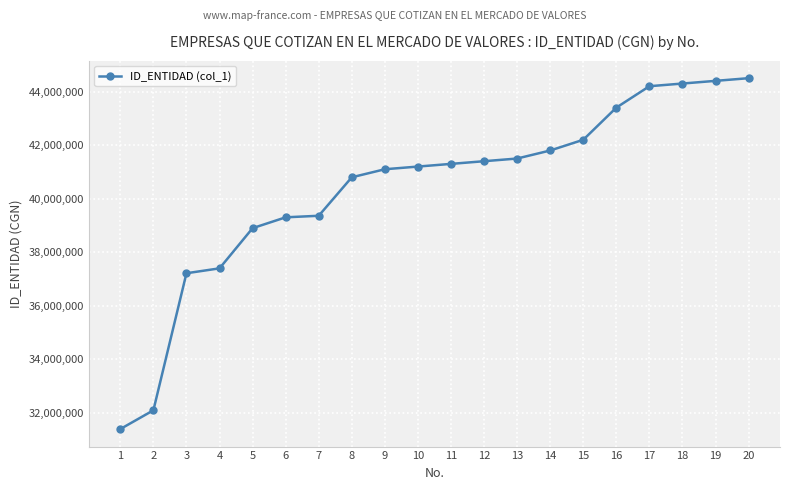

Does the chart display data point markers on the line(s)?

Yes